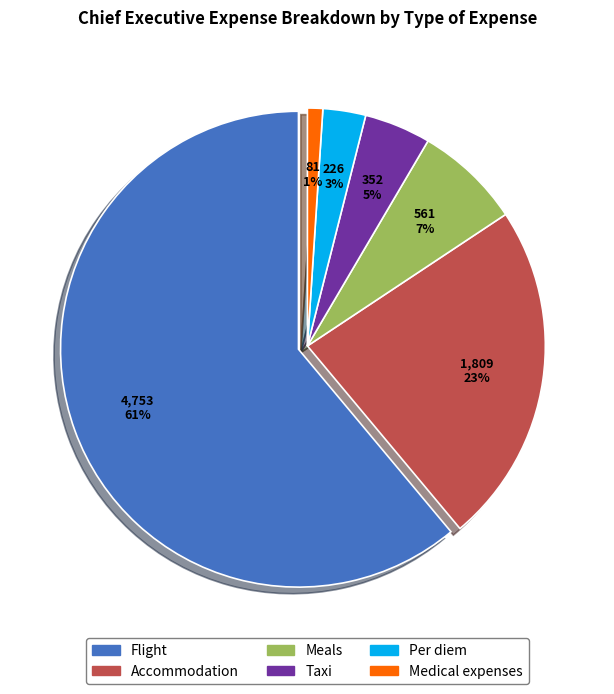

Does Accommodation account for over 50% of the chart?

No